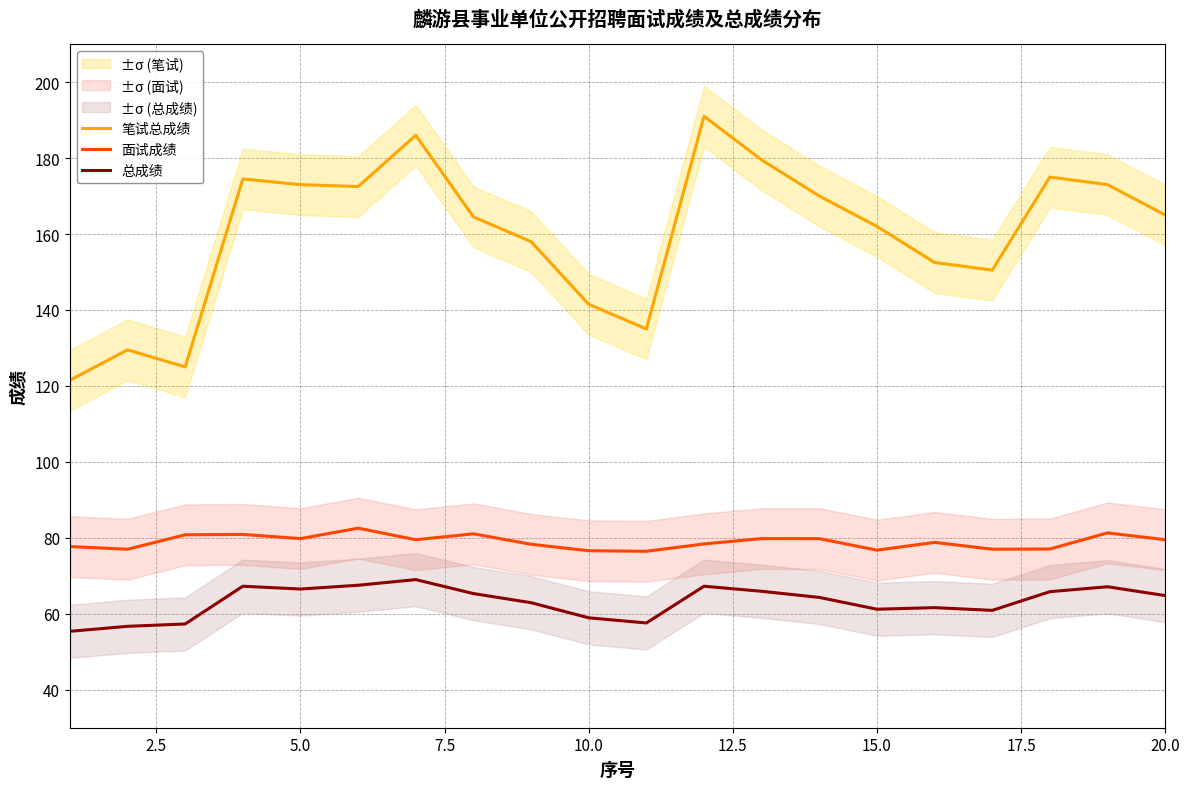

True or false: 笔试总成绩 has a value of 242.6 at 5.0.

False